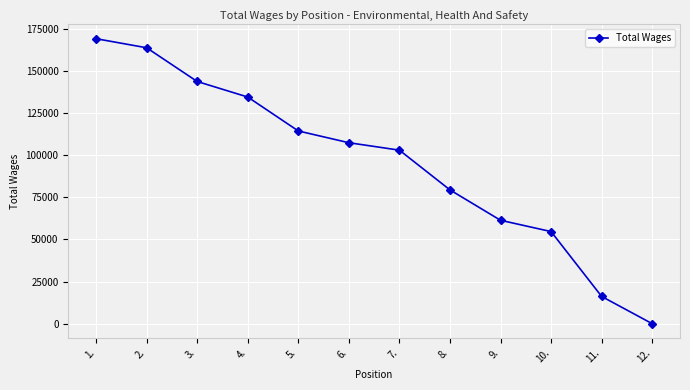

Reading left to right, transcribe all the data shown in this chart.

168983	163614	143623	134414	114302	107337	102923	79374	61367	54675	16228	83